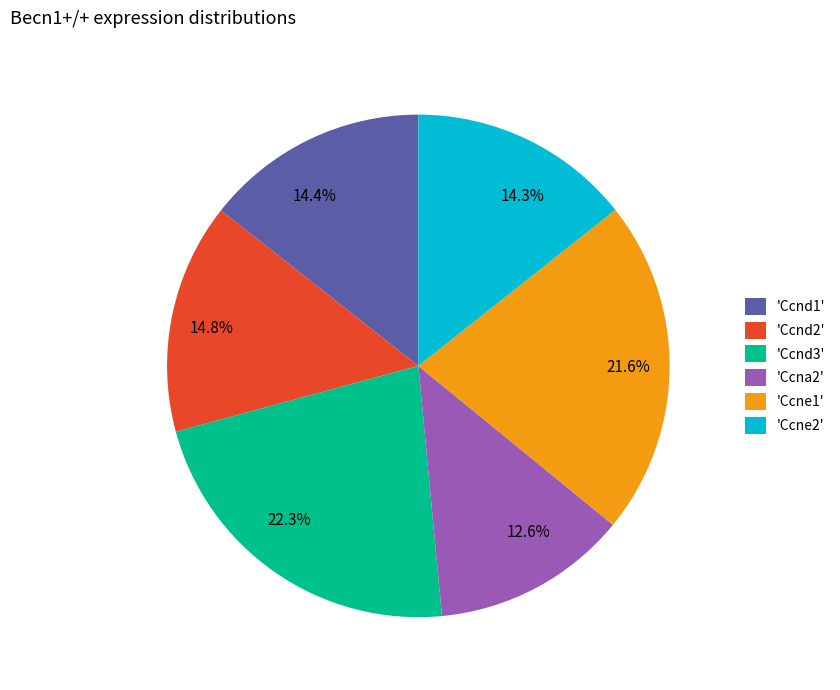

To the nearest percent, what is the average slice percentage?

17%